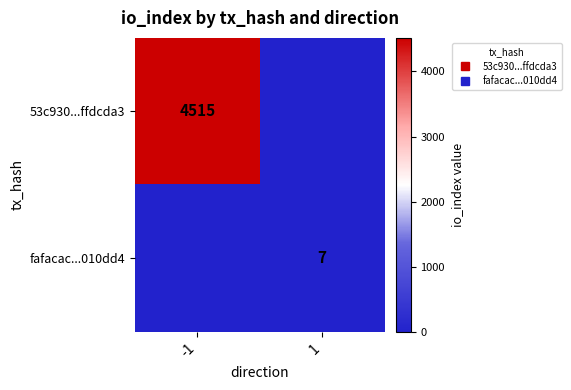

What is the difference between the maximum and minimum values in the fafacac...010dd4 series?

7